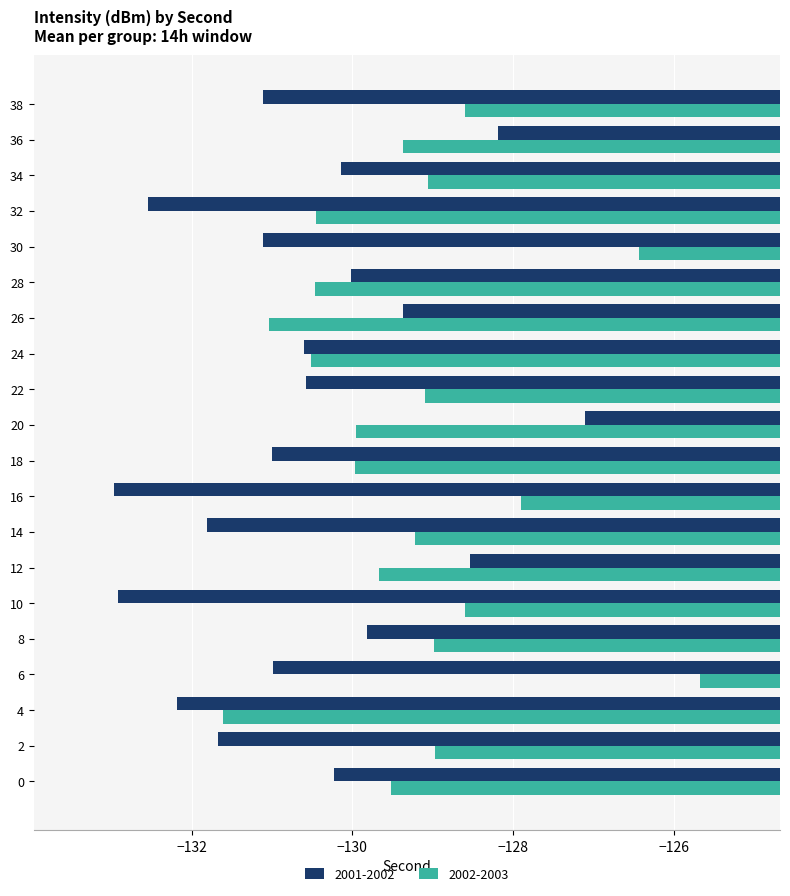

Where is 2002-2003 nearest to the value -128?

16